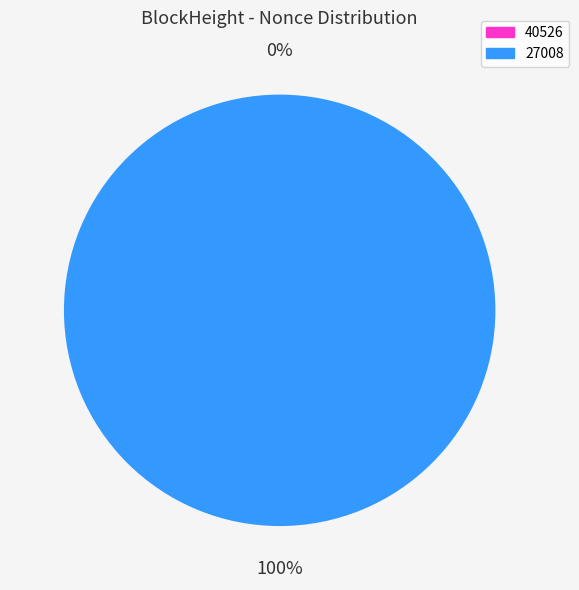

Is it true that 40526 is 5% of the pie?

False